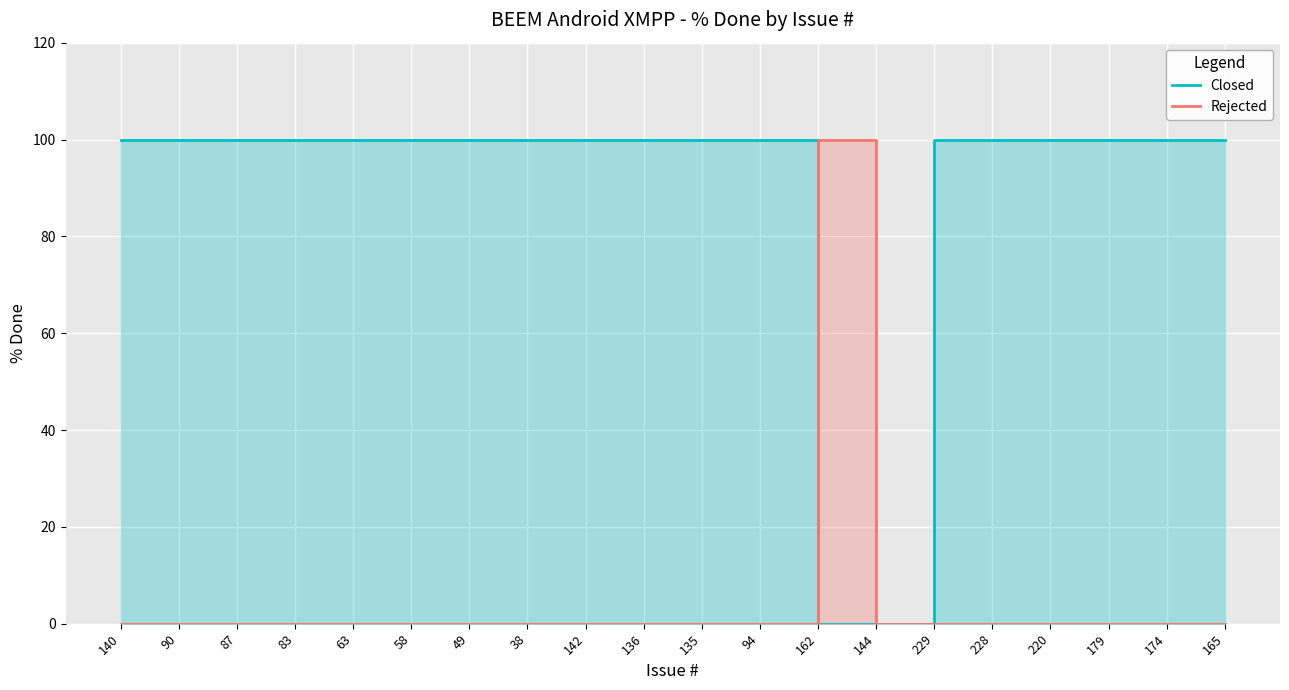

At how many categories does at least one series exceed 50?

19